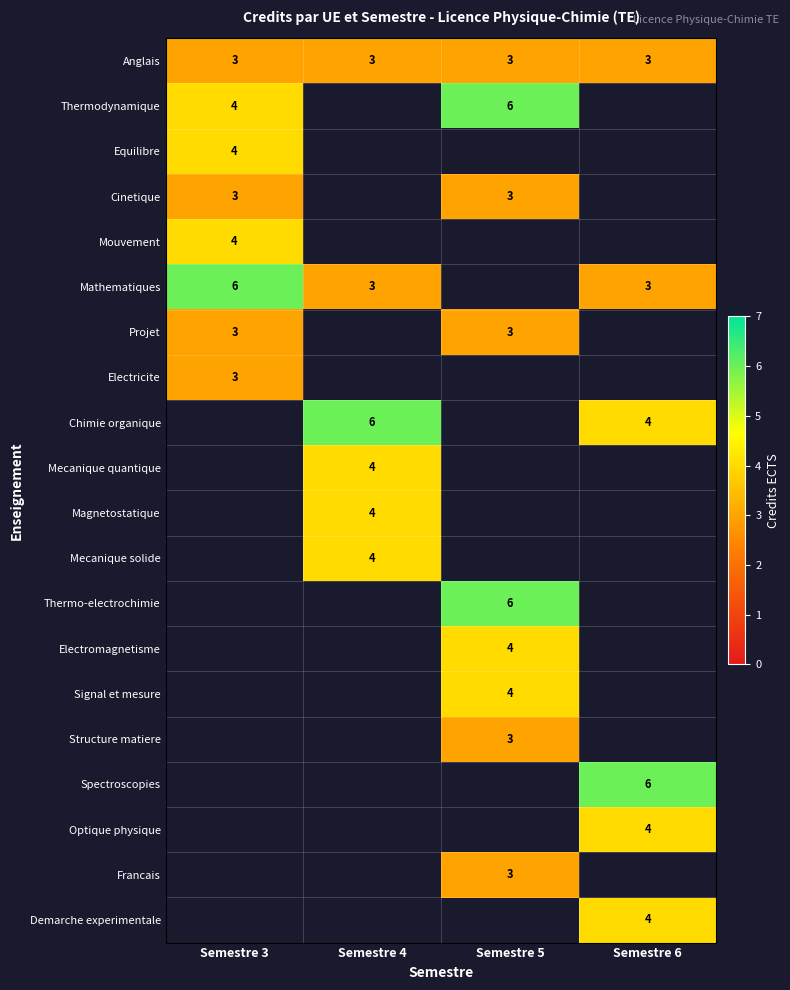

Is it true that Chimie organique equals 10 at Semestre 4?

False